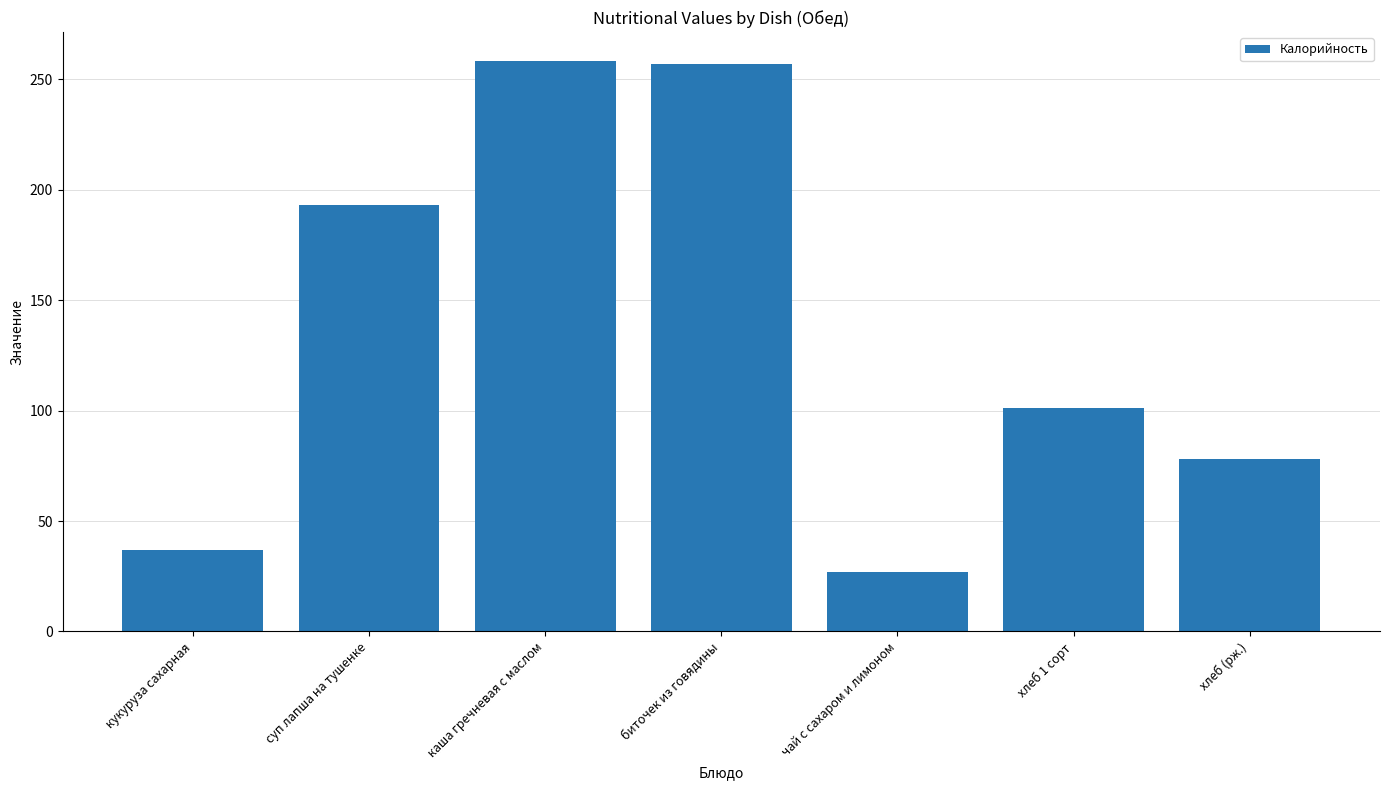

What is the sum of the values at чай с сахаром и лимоном and каша гречневая с маслом?

285.3